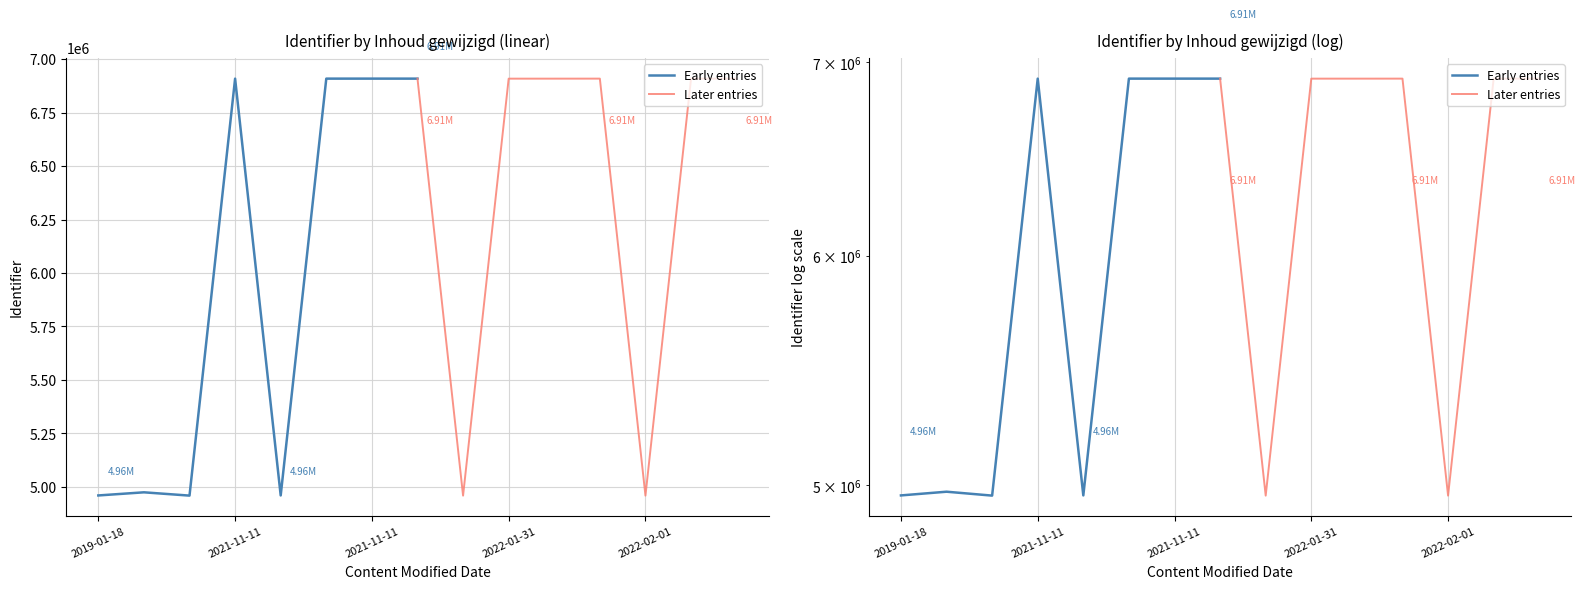

What is the average value of the Later entries series?

6421413